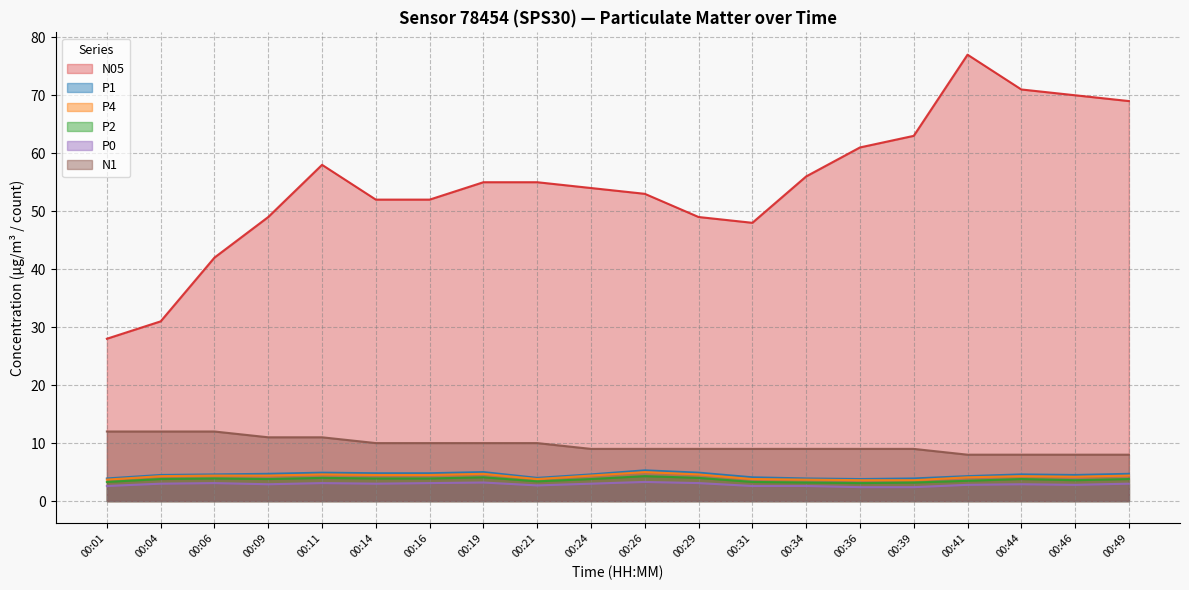

True or false: N1 and P0 intersect in this chart.

False